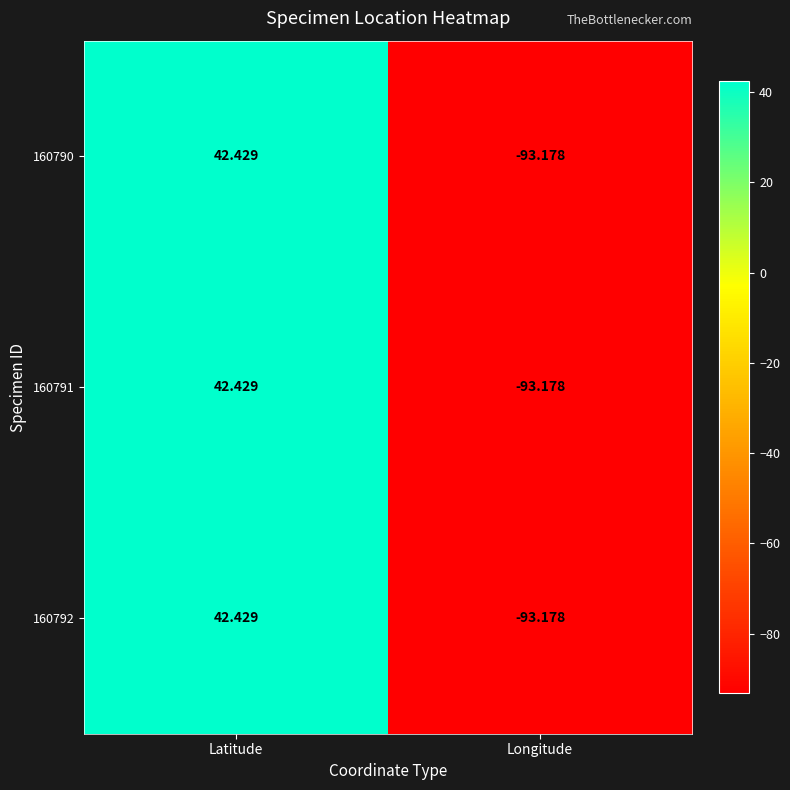

At which category does the chart reach its minimum across all series?

Longitude